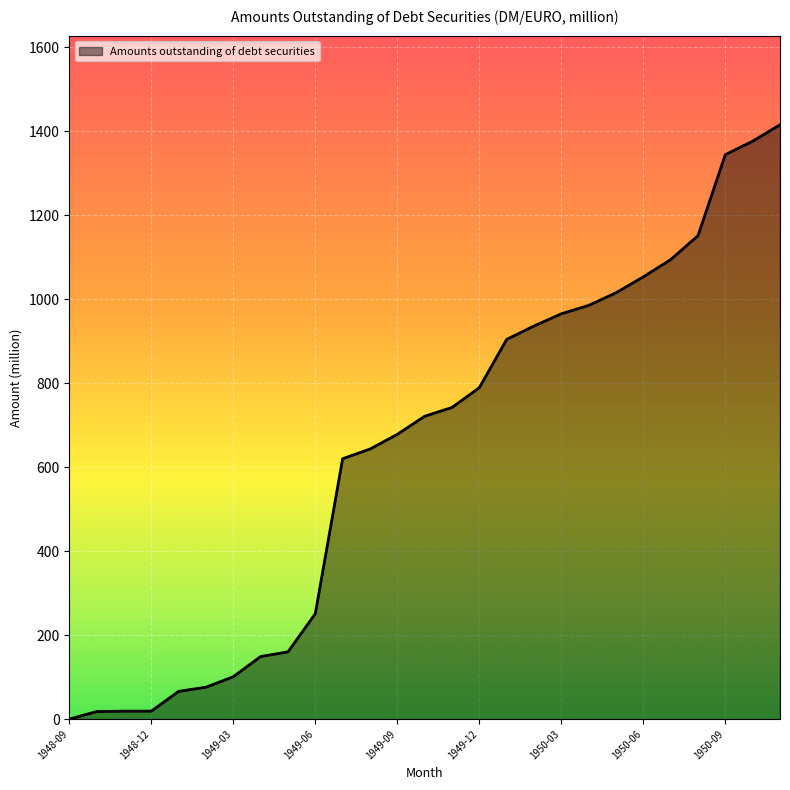

What is the greatest value displayed?

1415